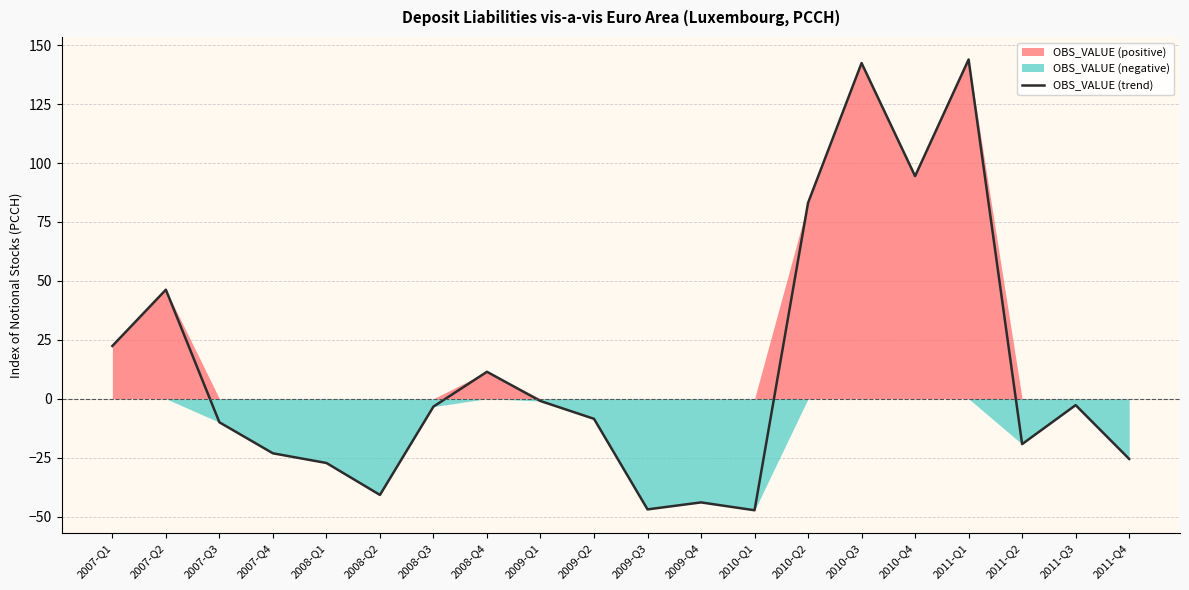

Rank the categories by value from lowest to highest.

2010-Q1, 2009-Q3, 2009-Q4, 2008-Q2, 2008-Q1, 2011-Q4, 2007-Q4, 2011-Q2, 2007-Q3, 2009-Q2, 2008-Q3, 2011-Q3, 2009-Q1, 2008-Q4, 2007-Q1, 2007-Q2, 2010-Q2, 2010-Q4, 2010-Q3, 2011-Q1